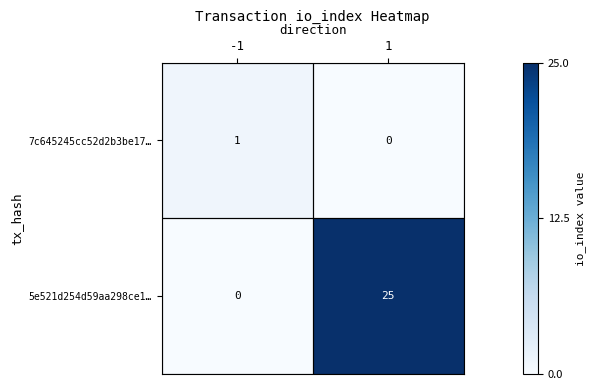

True or false: 7c645245cc52d2b3be17… has a value of 0 at 1.

True